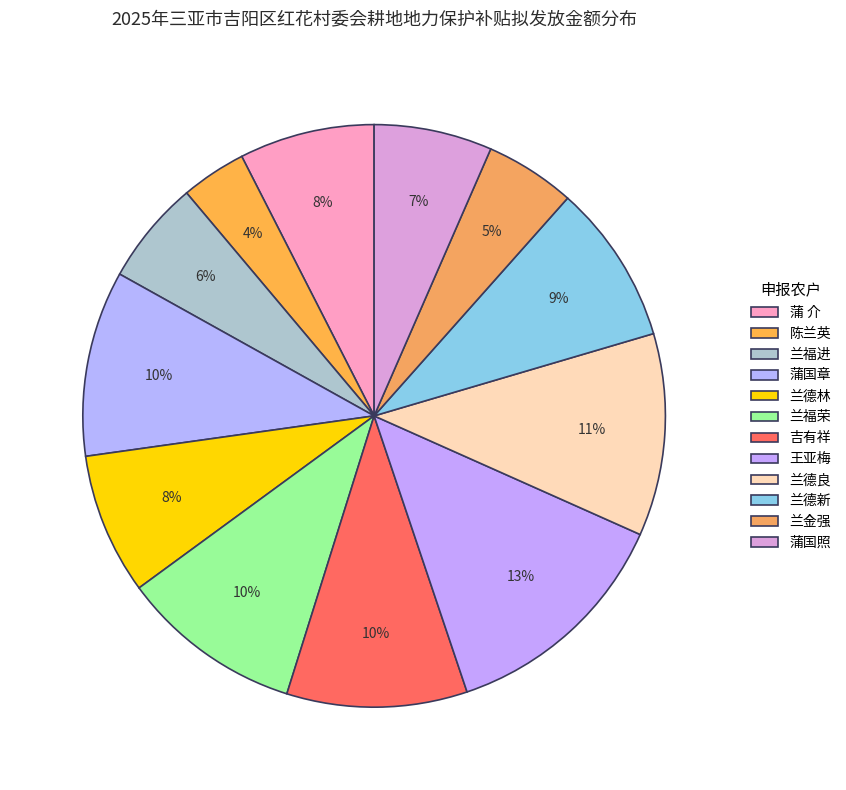

Count the number of slices in the pie.

12